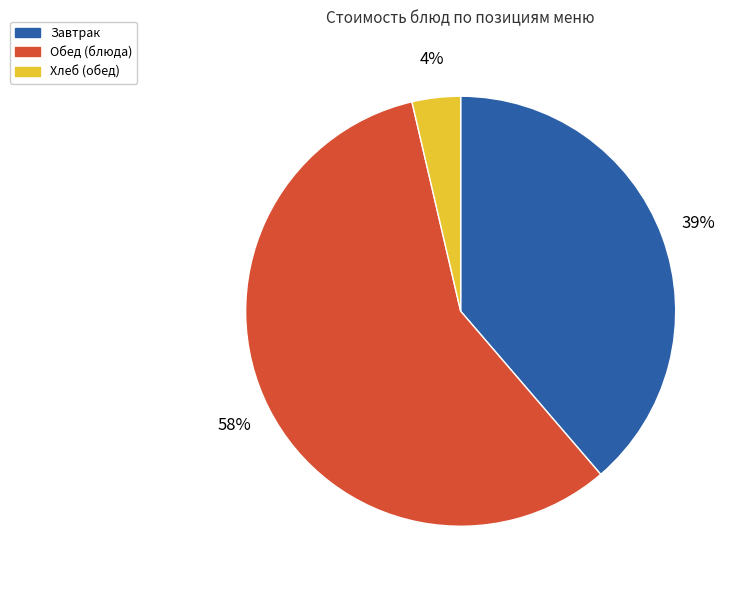

Between Завтрак and Хлеб (обед), which is larger?

Завтрак